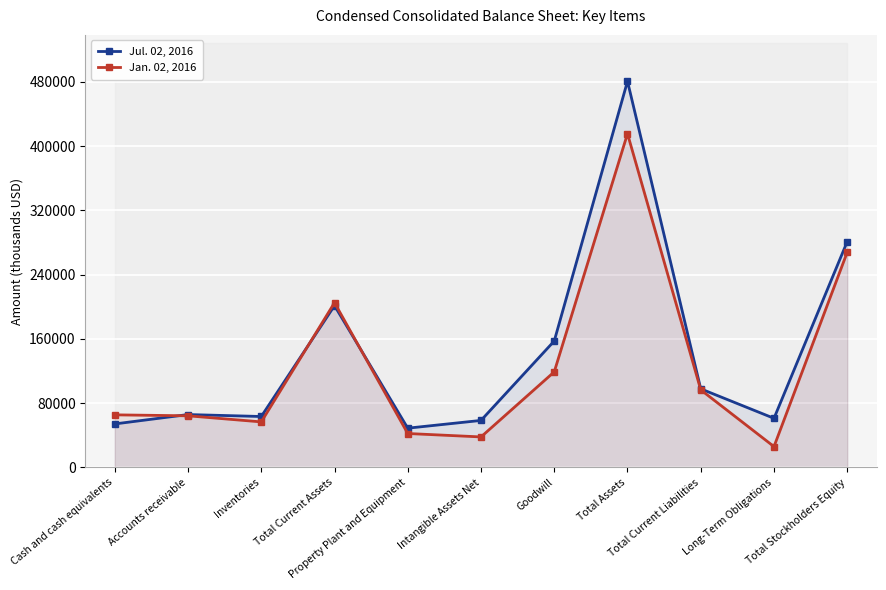

Read the Jan. 02, 2016 value at Goodwill, to the nearest 100.

119100